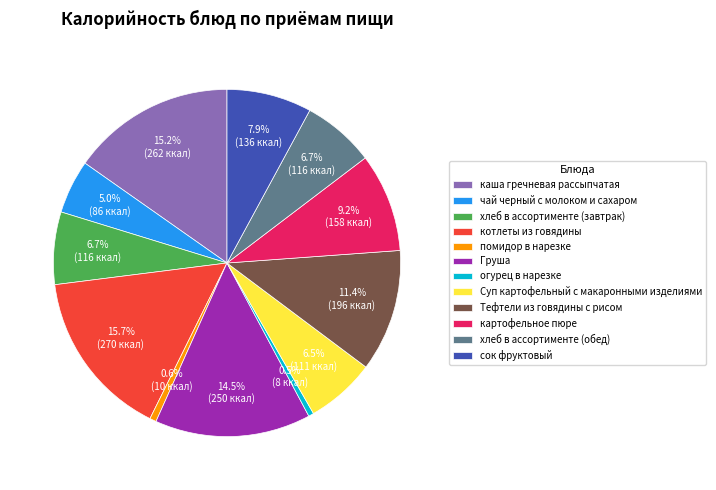

True or false: чай черный с молоком и сахаром accounts for 1% of the total.

False